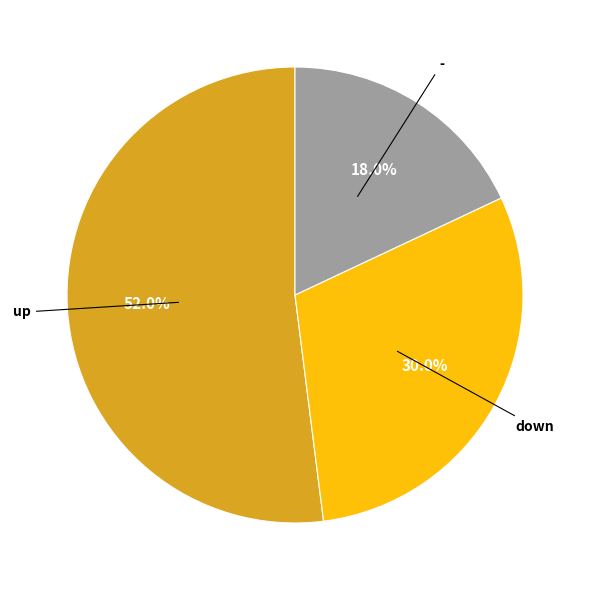

Does any single category account for the majority?

Yes